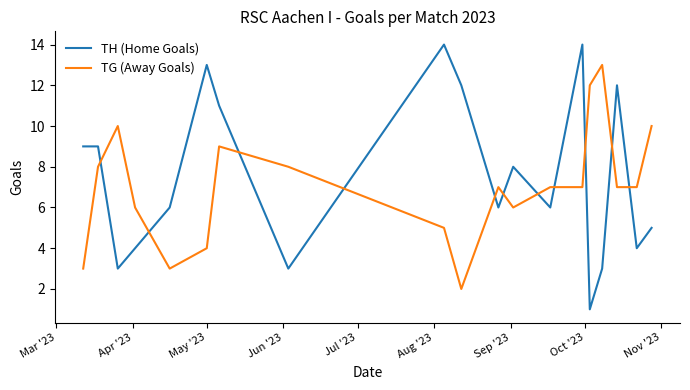

Rank the series by their maximum value, from highest to lowest.

TH (Home Goals), TG (Away Goals)